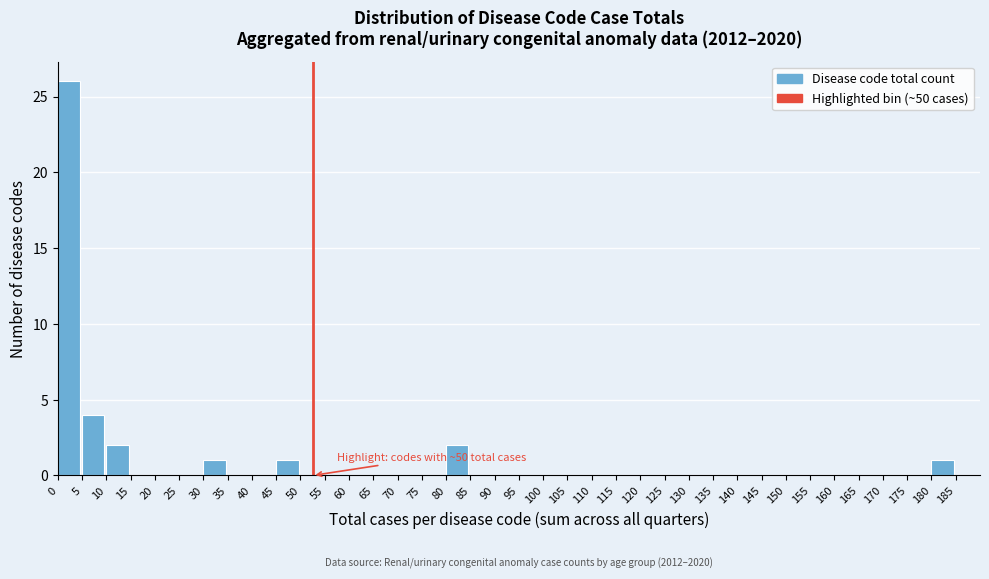

Over which range of the x-axis is the bar tallest?

0 to 5